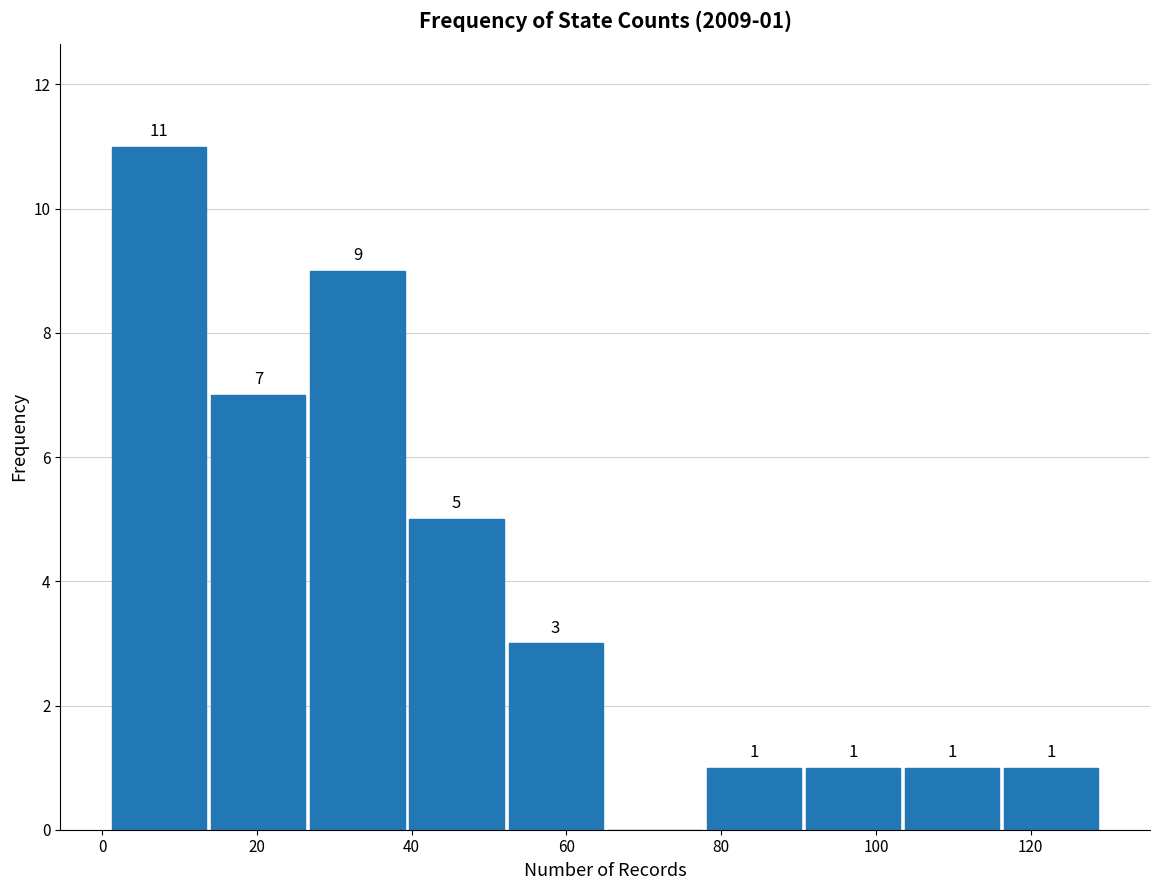

Which range on the x-axis has the tallest bar?

1.0 to 13.8